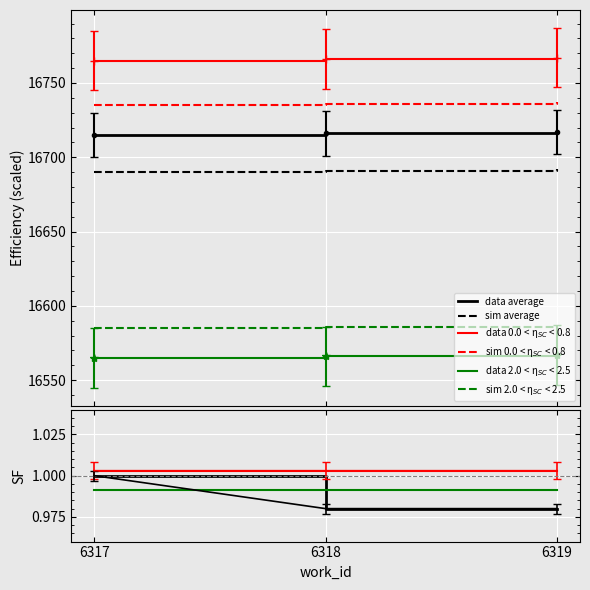

What is the change in value from 6317 to 6318?

+1